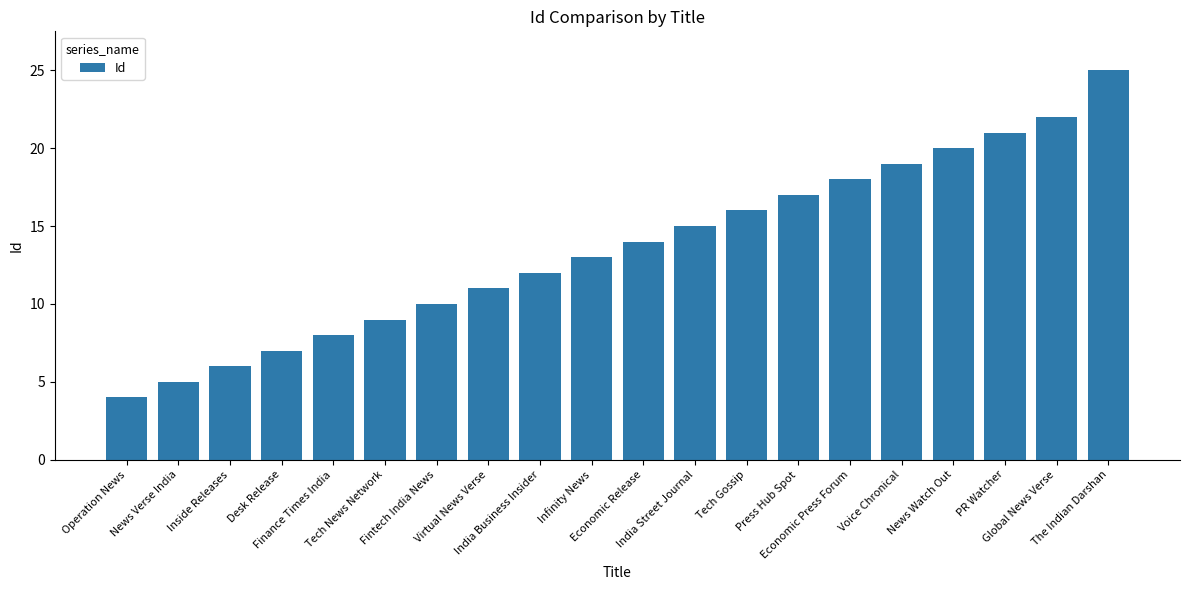

Reading left to right, extract all data points from this chart.

Operation News=4	News Verse India=5	Inside Releases=6	Desk Release=7	Finance Times India=8	Tech News Network=9	Fintech India News=10	Virtual News Verse=11	India Business Insider=12	Infinity News=13	Economic Release=14	India Street Journal=15	Tech Gossip=16	Press Hub Spot=17	Economic Press Forum=18	Voice Chronical=19	News Watch Out=20	PR Watcher=21	Global News Verse=22	The Indian Darshan=25